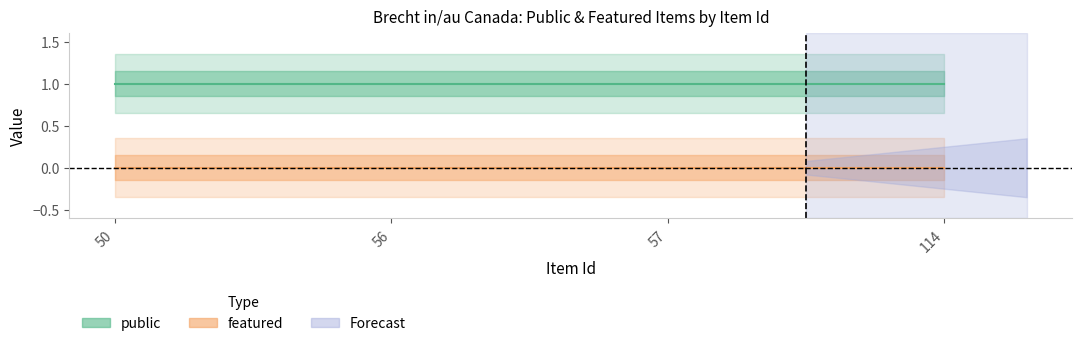

At which label is featured closest to 0?

50